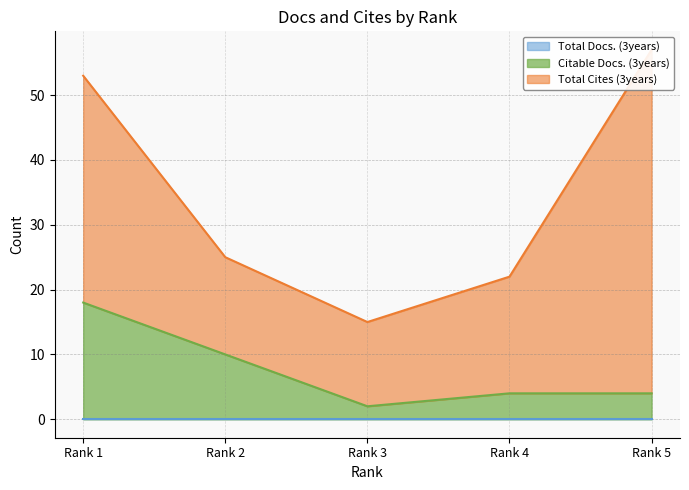

Rank the series at Rank 5 from lowest to highest value.

Total Docs. (3years), Citable Docs. (3years), Total Cites (3years)